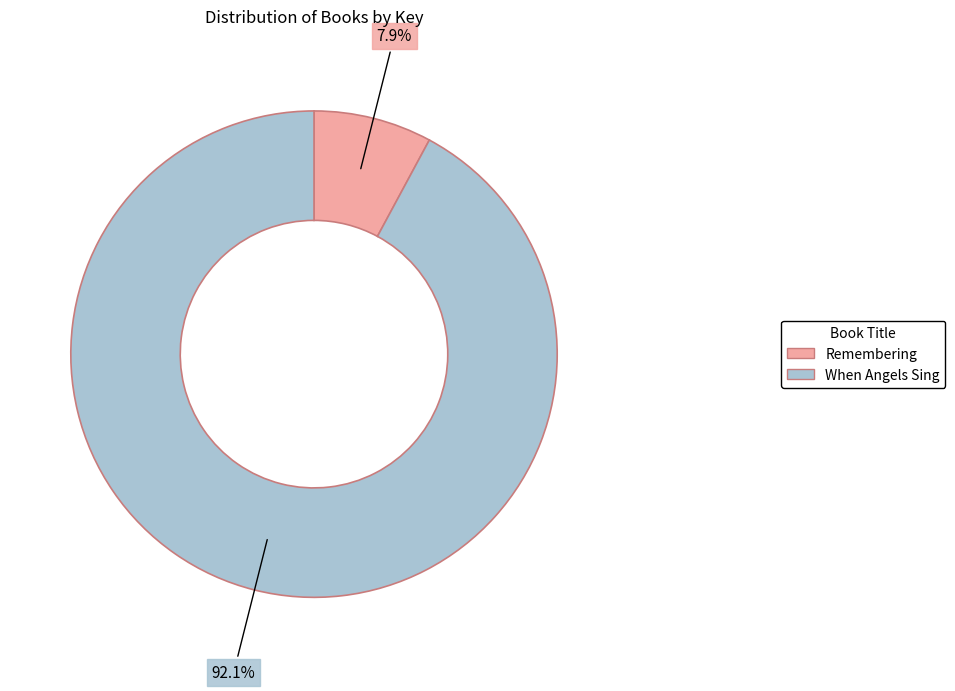

Count the number of slices in the pie.

2